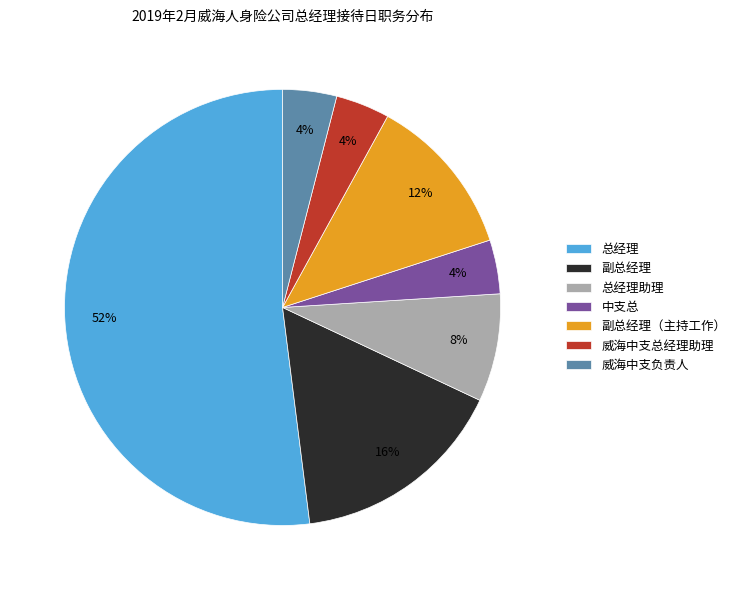

What percentage is the 总经理 slice, to the nearest percent?

52%